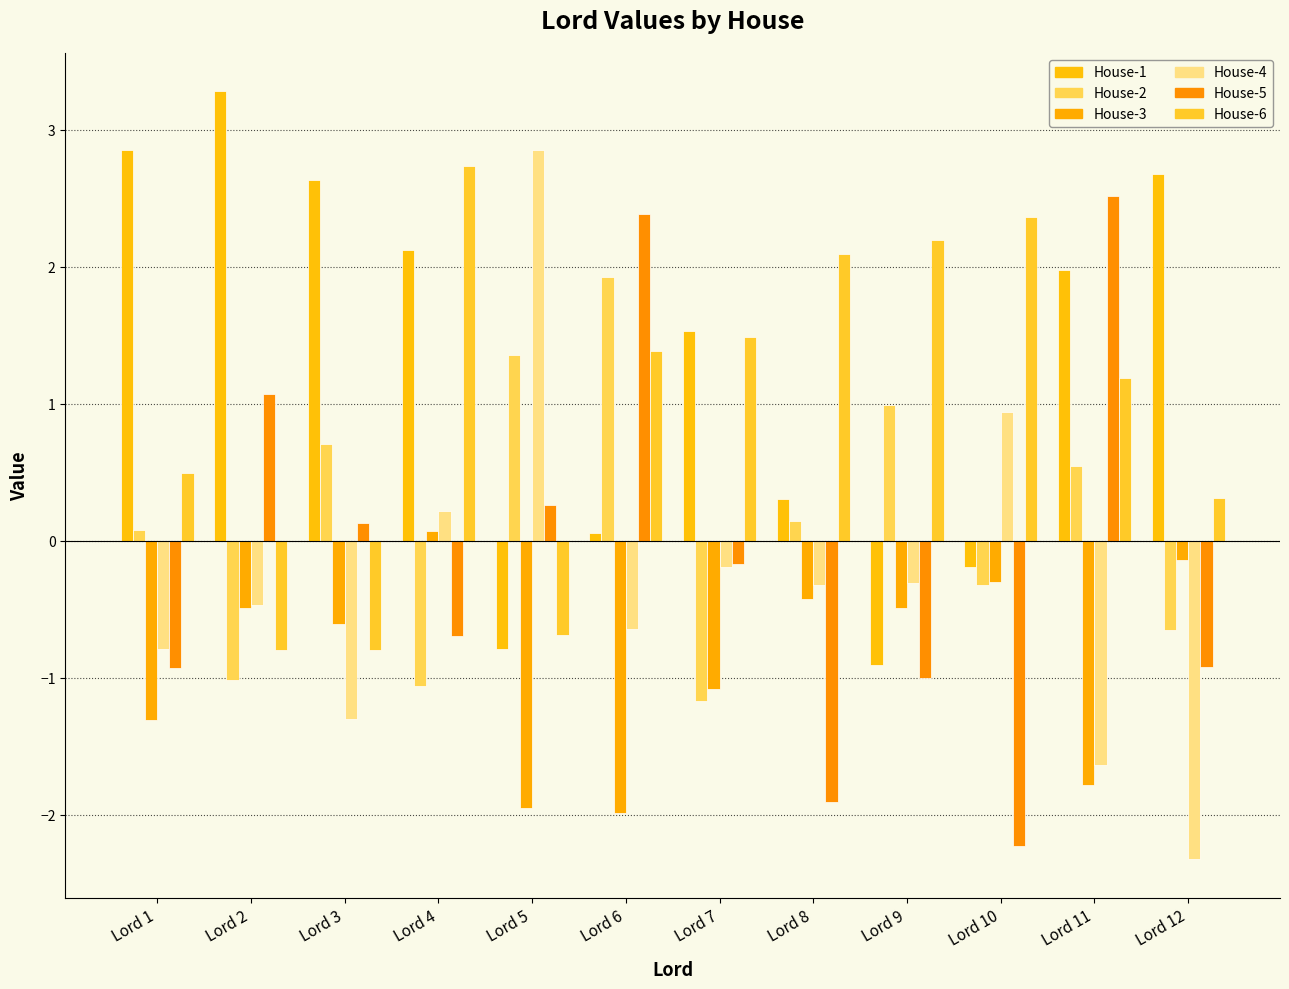

At how many categories does at least one series exceed 0?

12